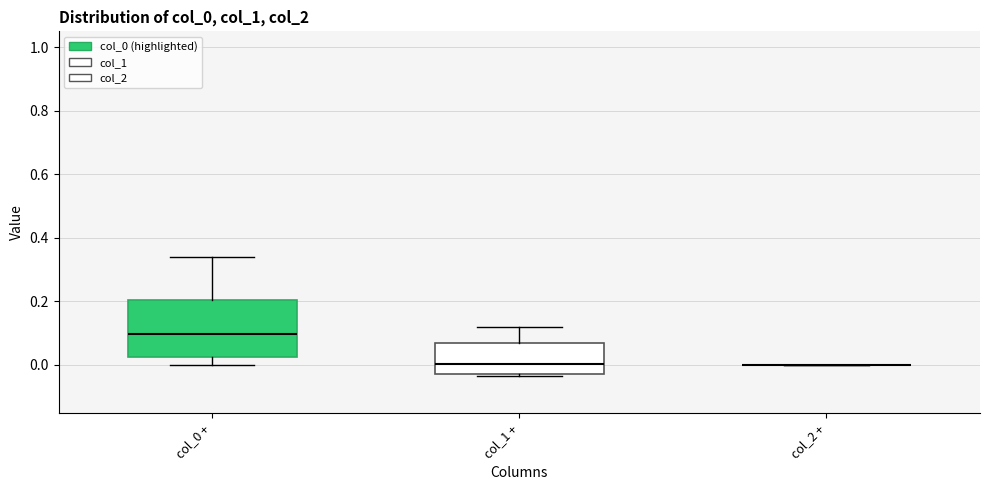

Reading left to right, transcribe this box plot: for each box, give where its median line is, the range the box spans, and where its two whiskers end, as read against the y-axis. The values are not printed on the chart, so give them approximately, as read against the axis.

col_0 +: median 0.10, box 0.02 to 0.20, whiskers 0.00 to 0.34
col_1 +: median 0.00, box -0.02 to 0.06, whiskers -0.04 to 0.12
col_2 +: box collapsed to a line at 0.00, whiskers 0.00 to 0.00